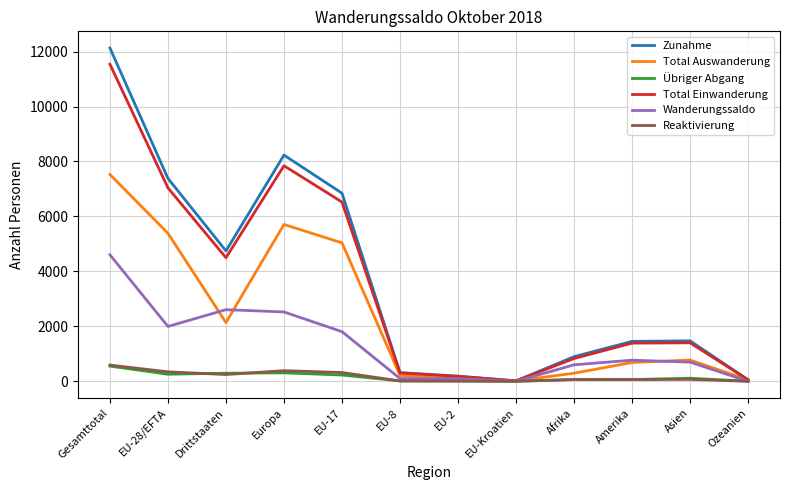

Which series has the widest spread of values?

Zunahme